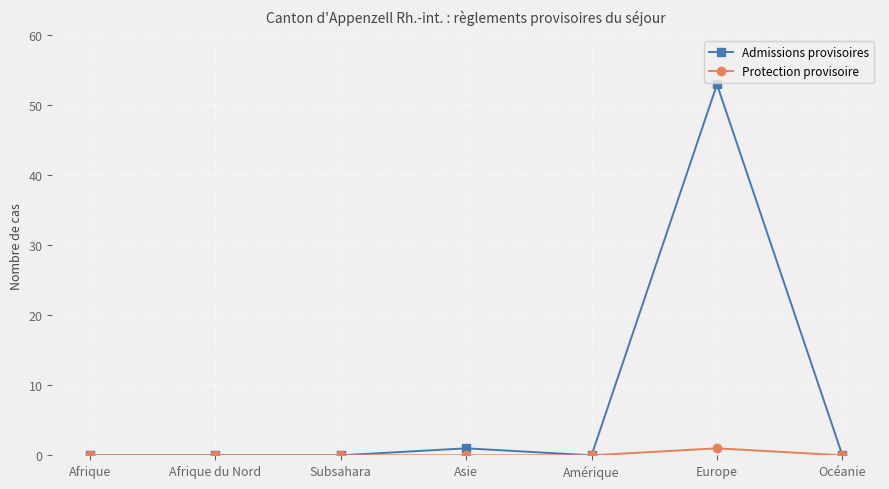

What position from the left is Asie?

4